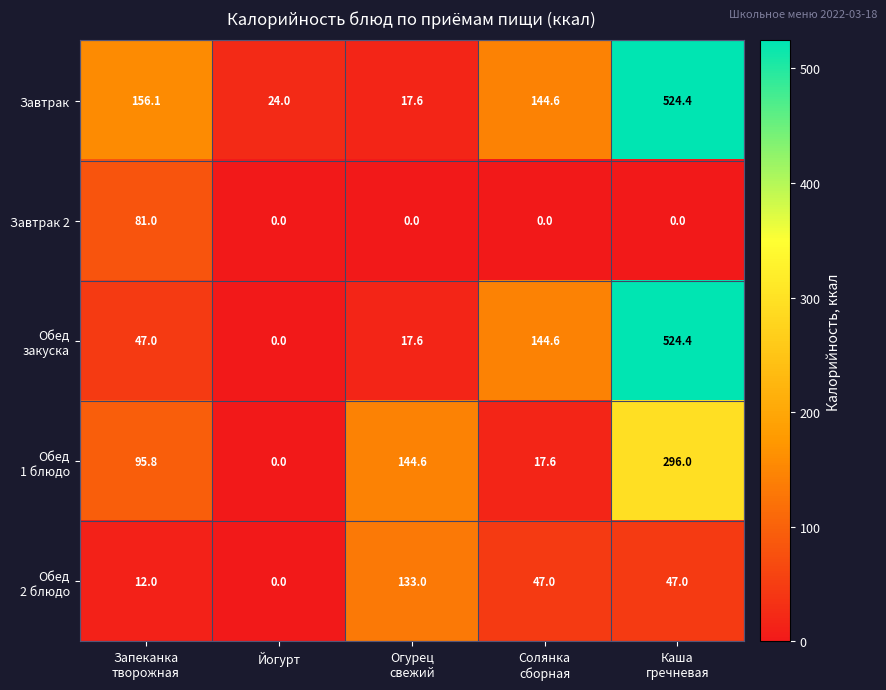

What is the difference between the highest and lowest values at Йогурт?

24.0